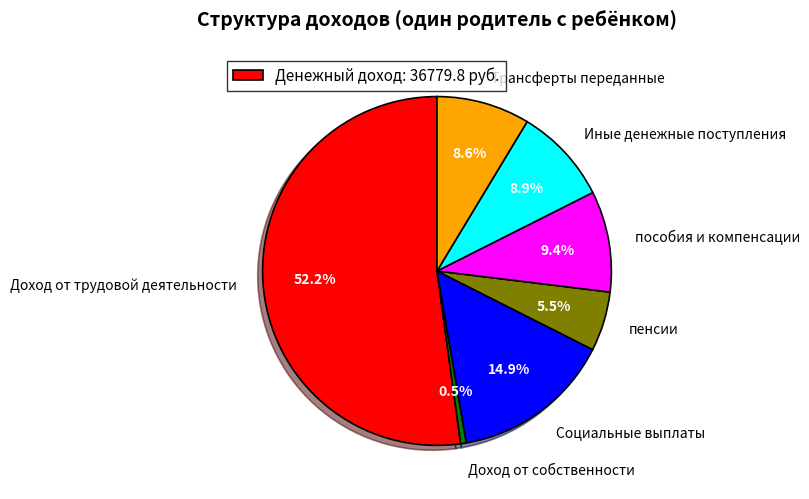

Is it true that Иные денежные поступления is 9% of the pie?

True